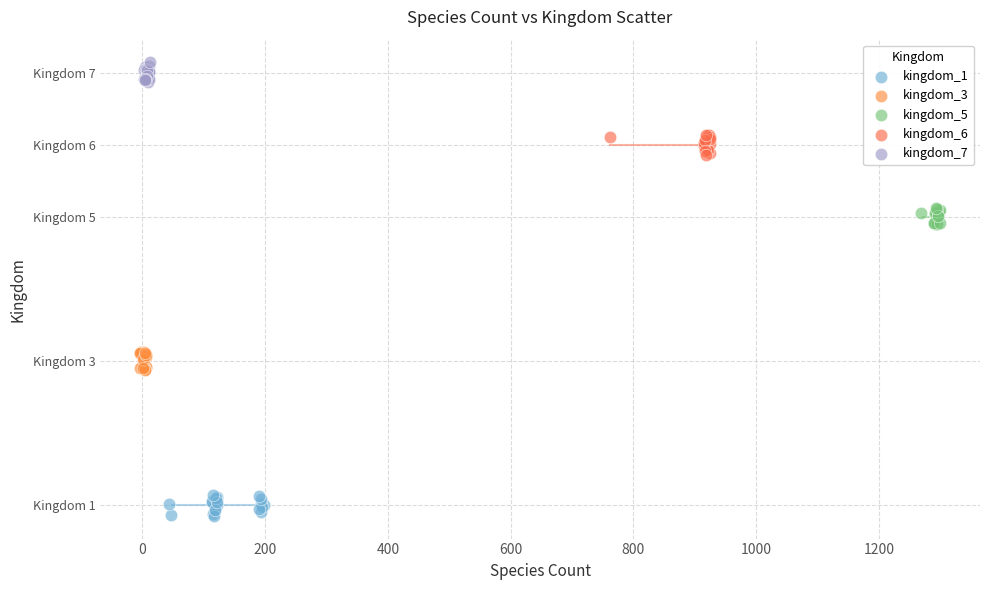

What are all the series names shown in the legend?

kingdom_1, kingdom_3, kingdom_5, kingdom_6, kingdom_7